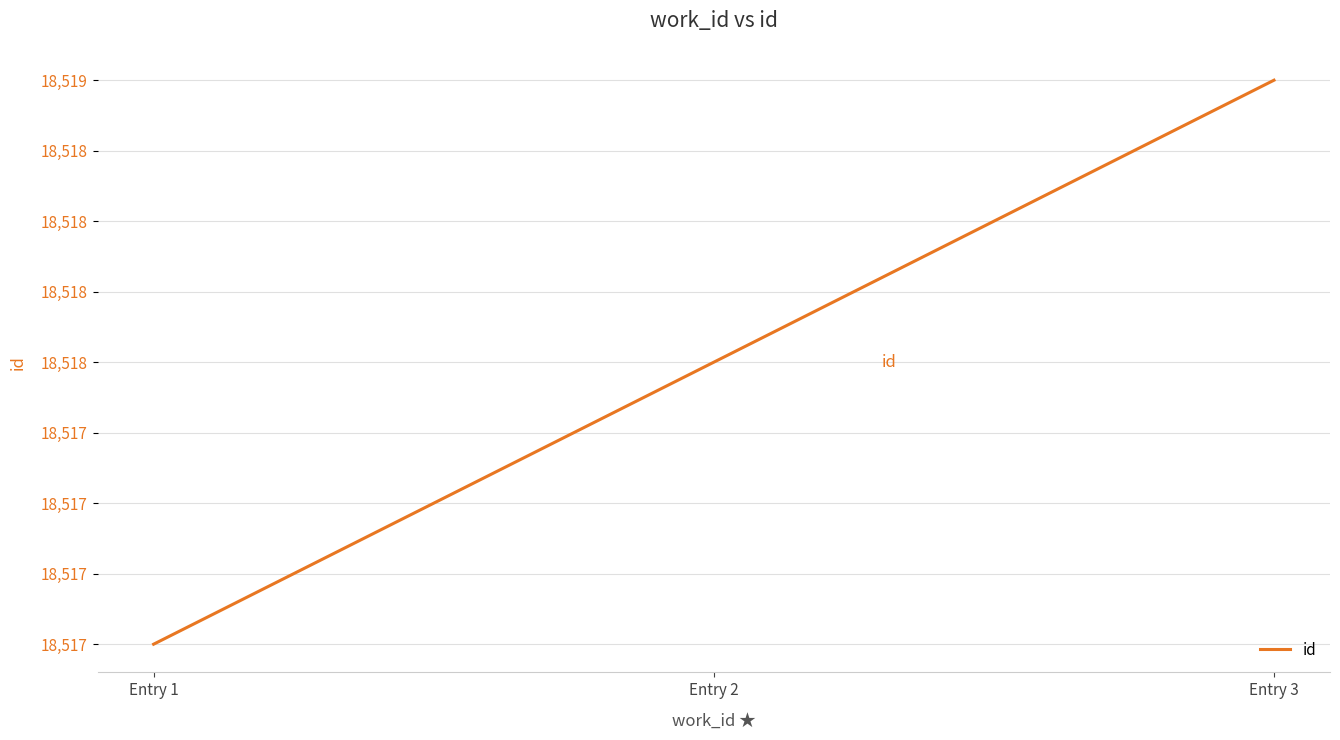

Does the chart display data point markers on the line(s)?

No